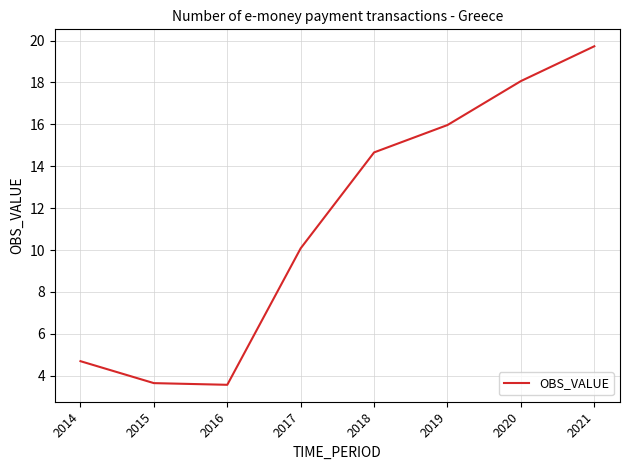

The chart shows a value of 3.6 at 2016. True or false?

True